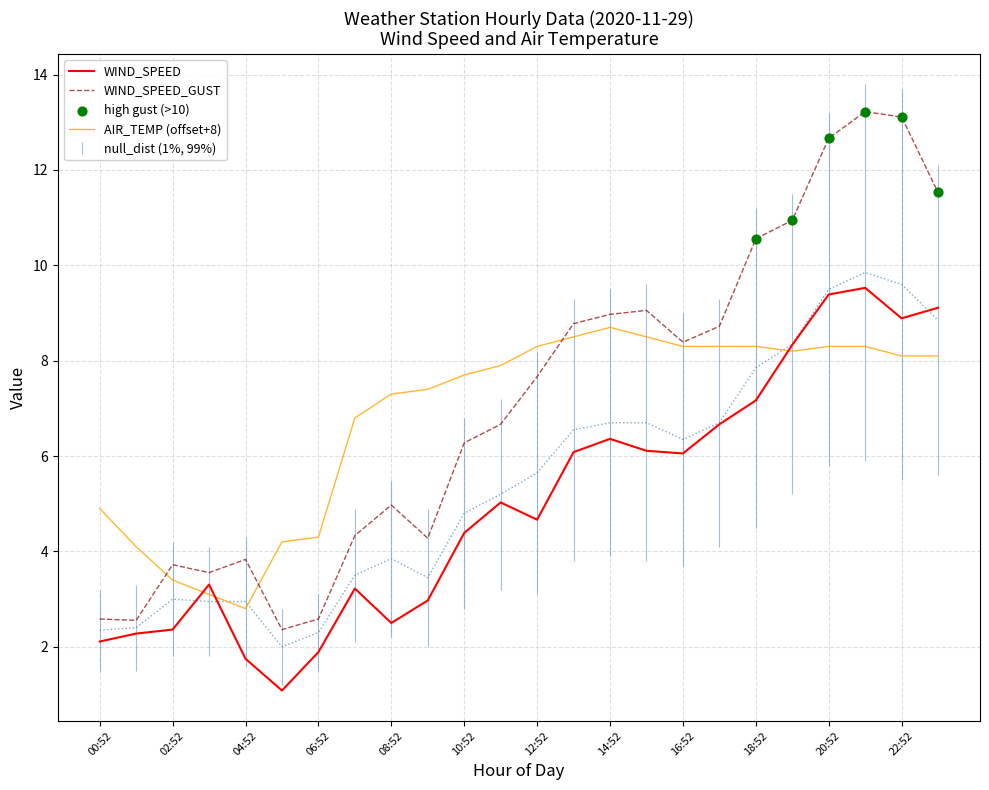

What is the total value across all series at 18:52?

26.0